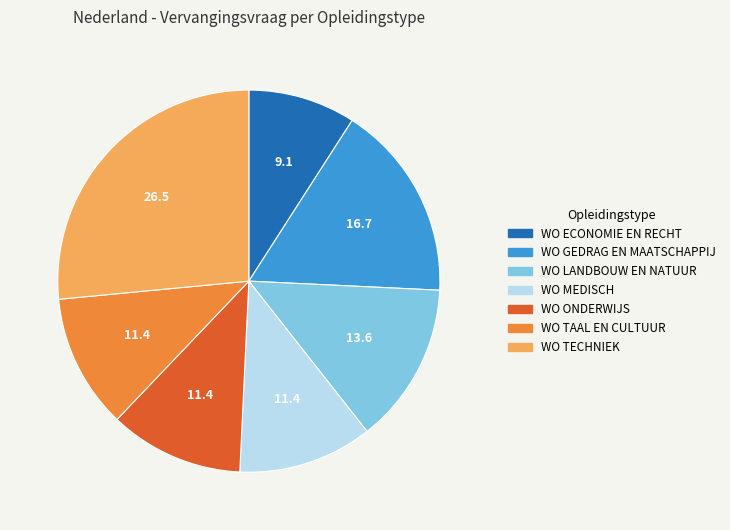

How many segments does this pie chart have?

7